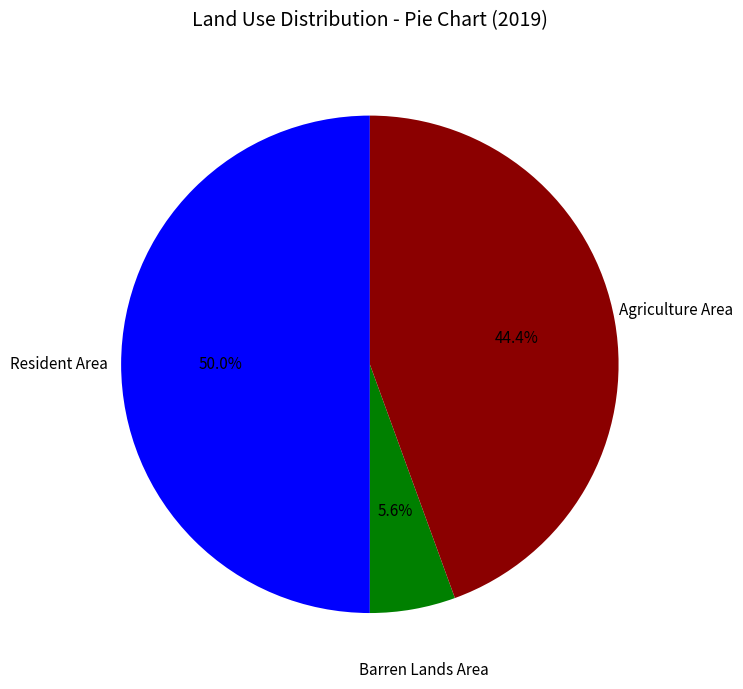

To the nearest percent, what is the average slice percentage?

33%